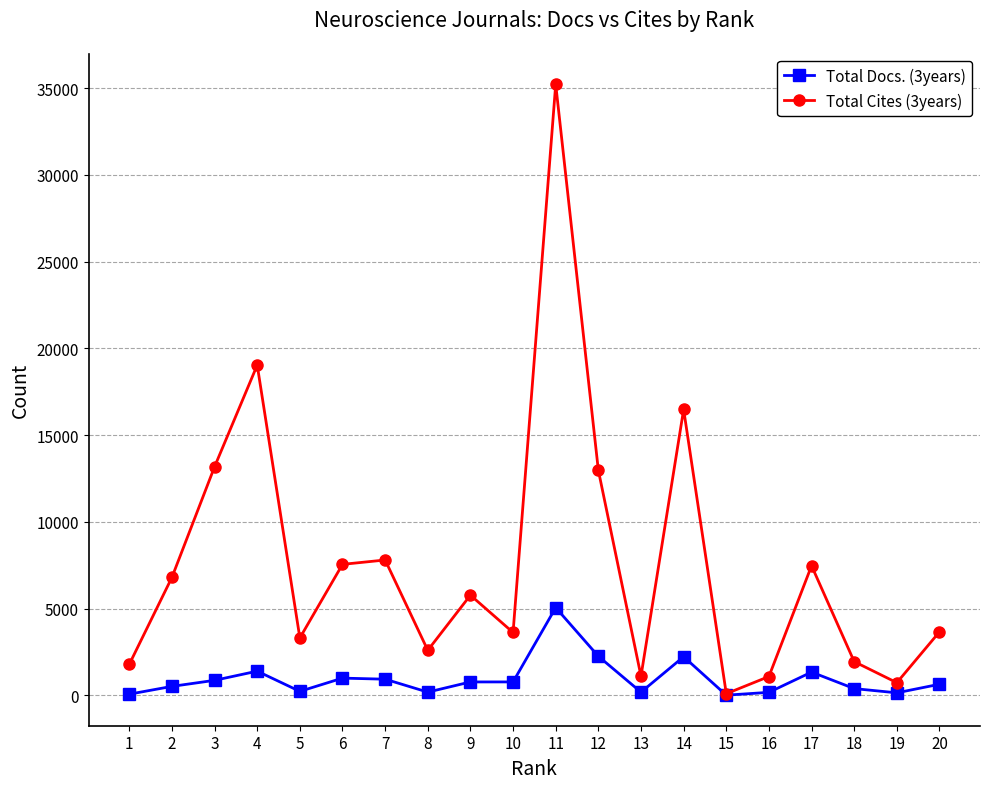

List the series in order of their overall mean, highest first.

Total Cites (3years), Total Docs. (3years)